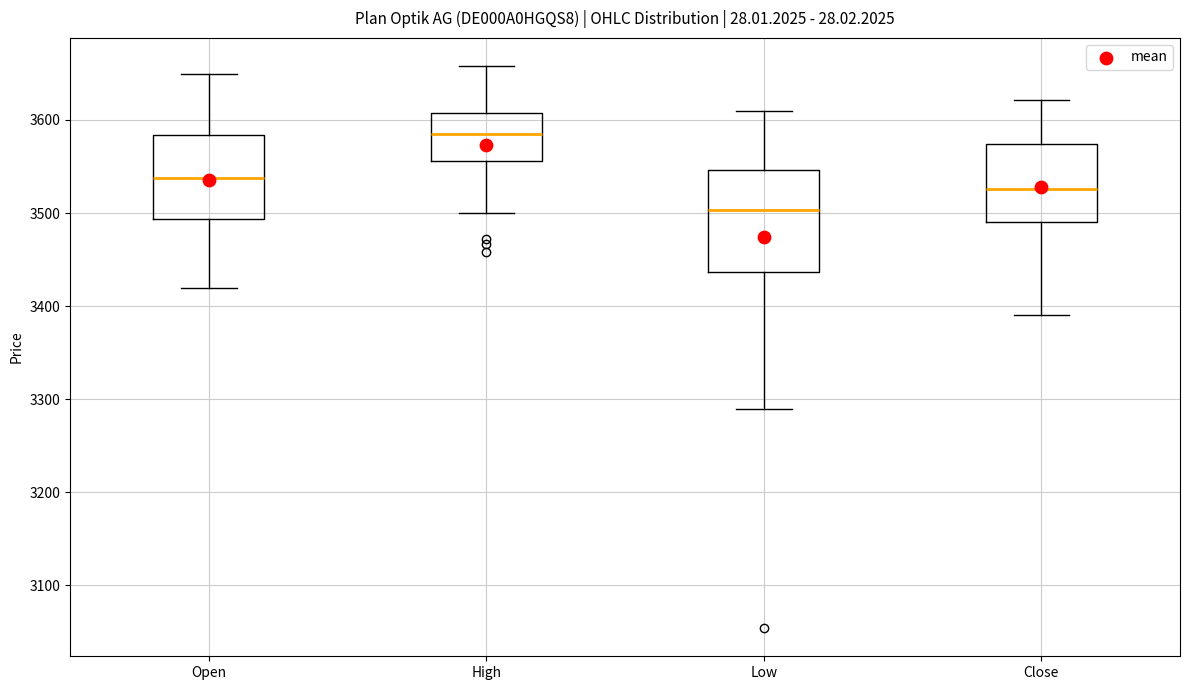

Where does the lower whisker of the box for Close end on the y-axis? The values are not printed on the chart, so give them approximately, as read against the axis.

3390